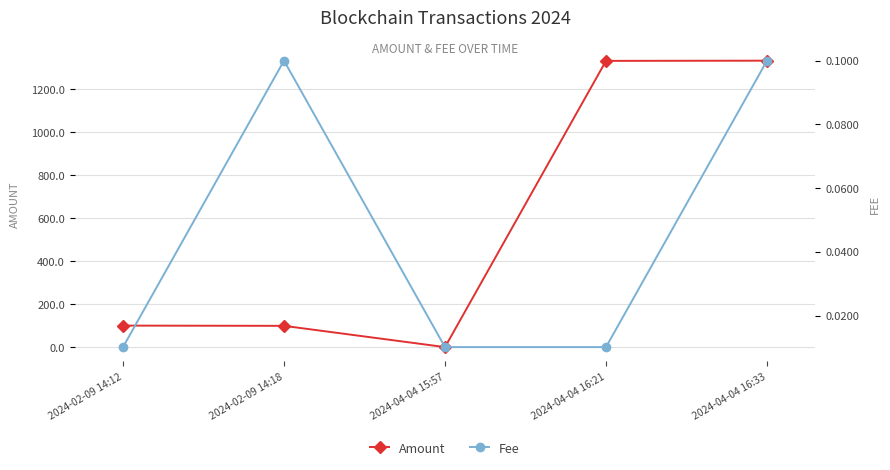

What value does the Fee series have at 2024-02-09 14:18?

0.1